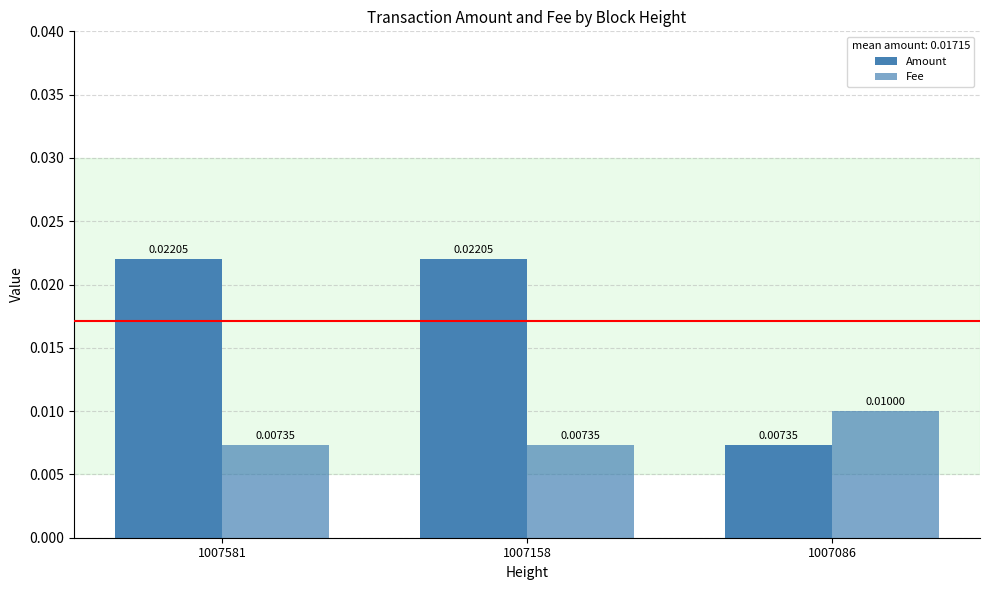

How many distinct data groups are displayed?

2